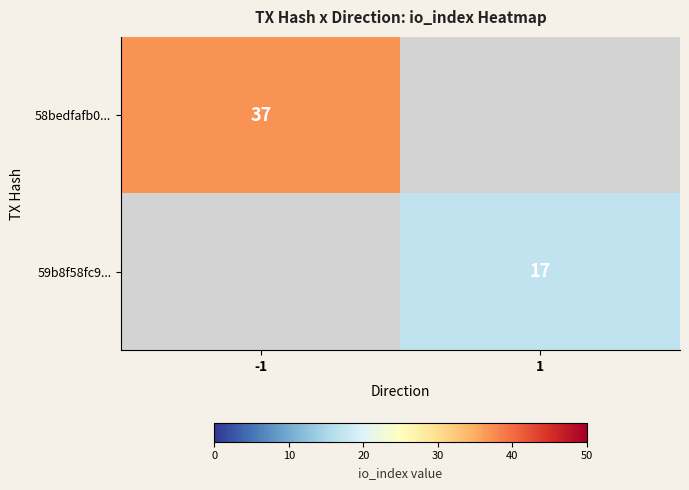

What is the maximum value shown in the chart?

37.0